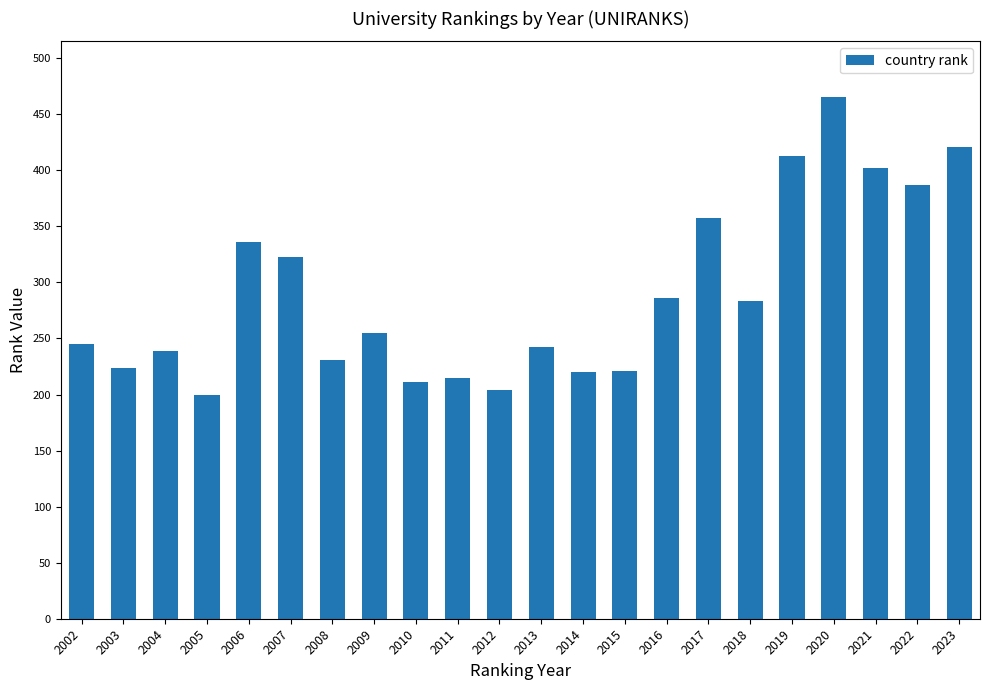

True or false: the data shows 195 at 2017.

False